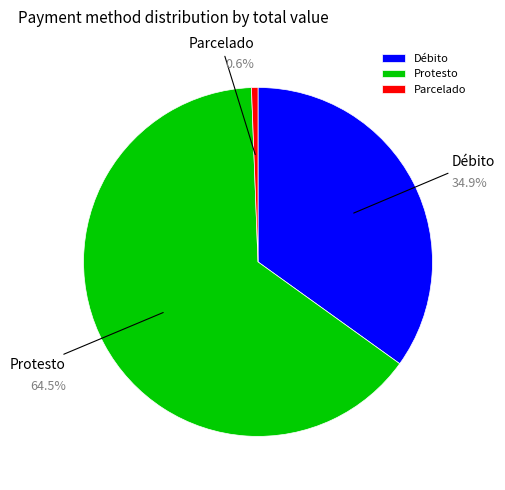

How much of the chart is everything except Débito?

65.1%